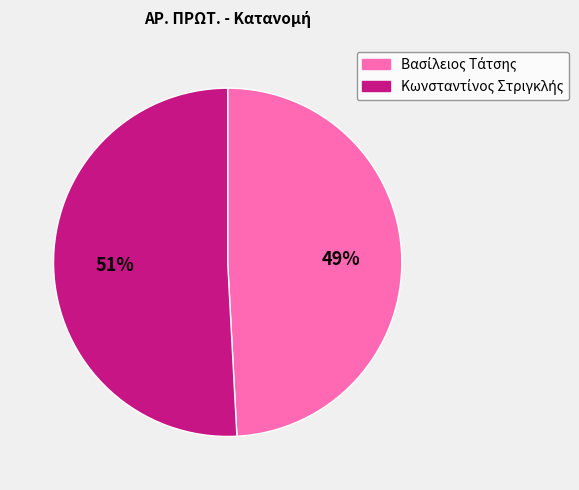

To the nearest percent, what is the average slice percentage?

50%